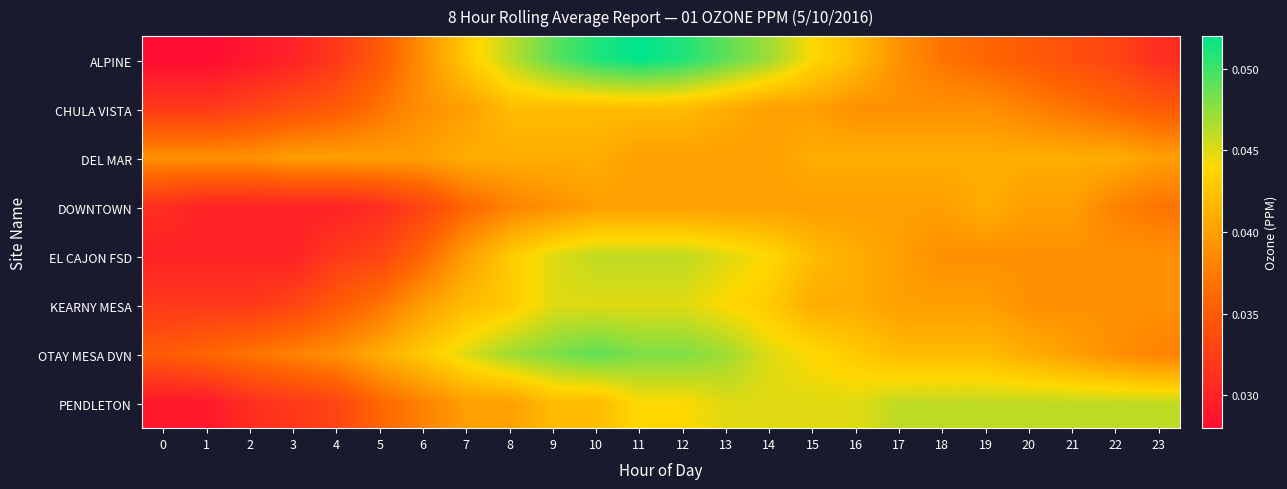

Count the number of data series in this chart.

8